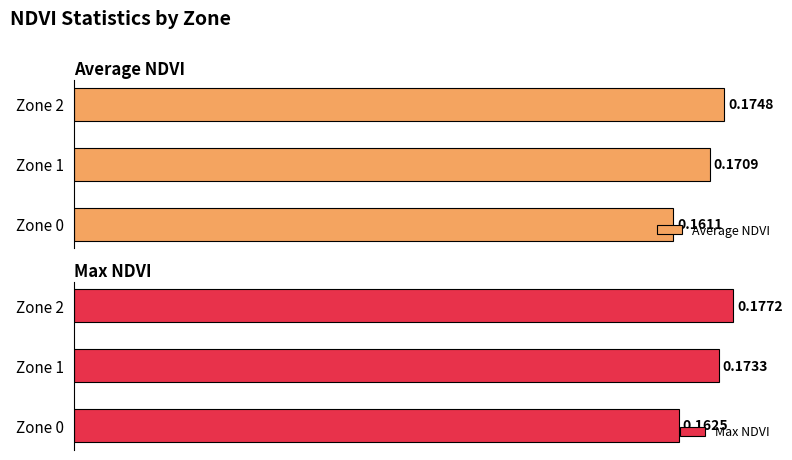

How many Max NDVI values are between 0 and 1?

3